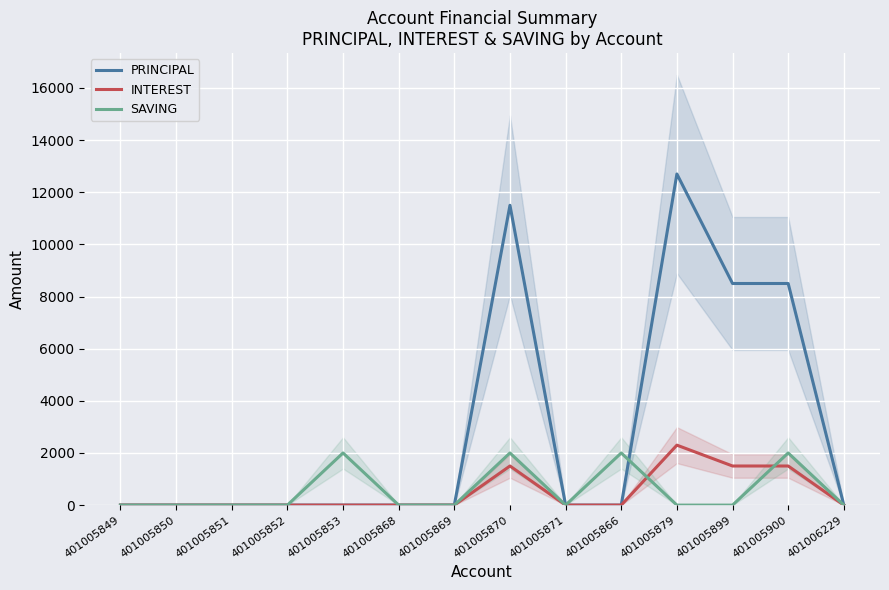

What is the difference between the maximum and minimum values in the PRINCIPAL series?

12700